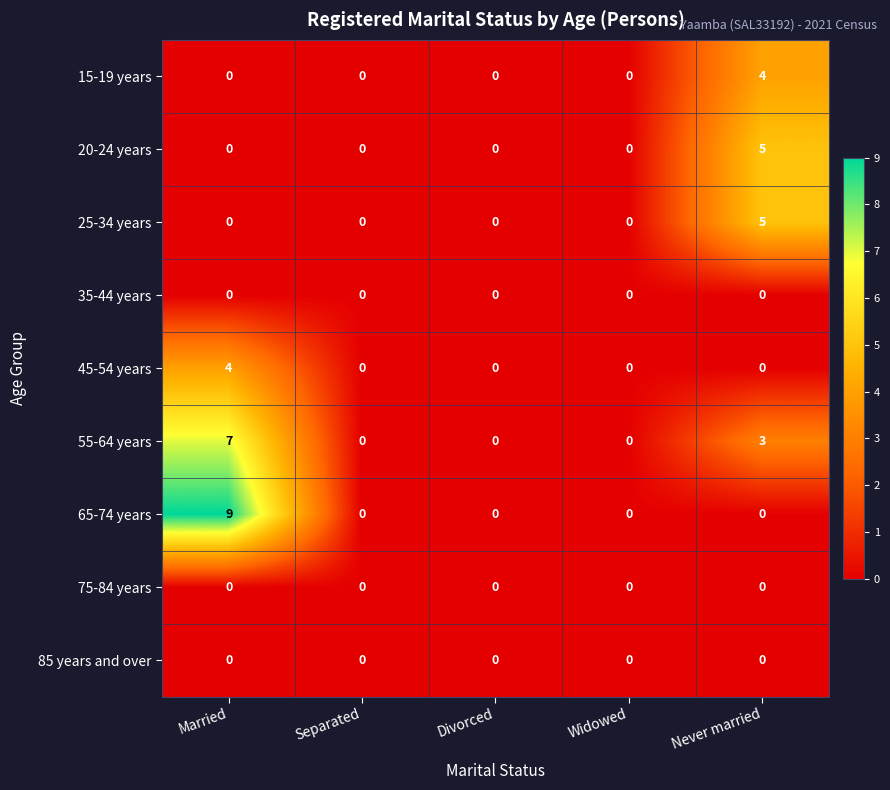

The 75-84 years series shows 0 at Never married. True or false?

True